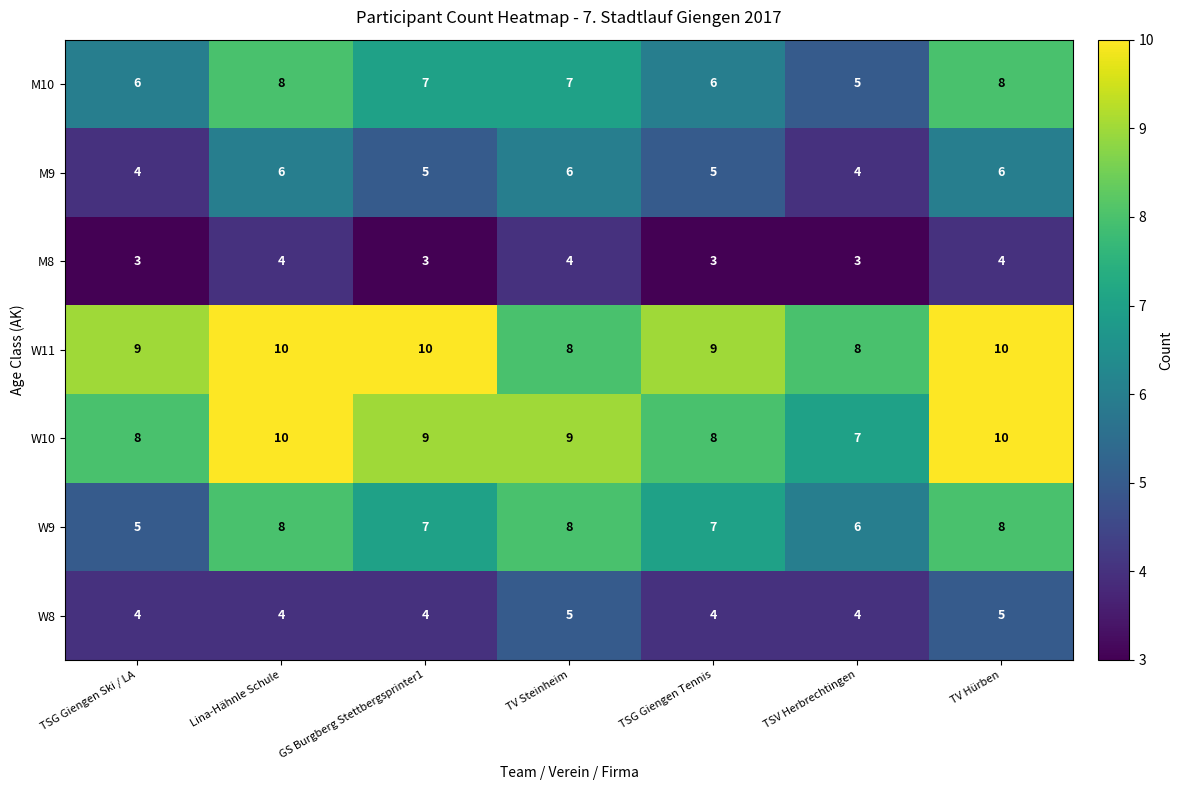

Rank the series at TSG Giengen Tennis from highest to lowest value.

W11, W10, W9, M10, M9, W8, M8